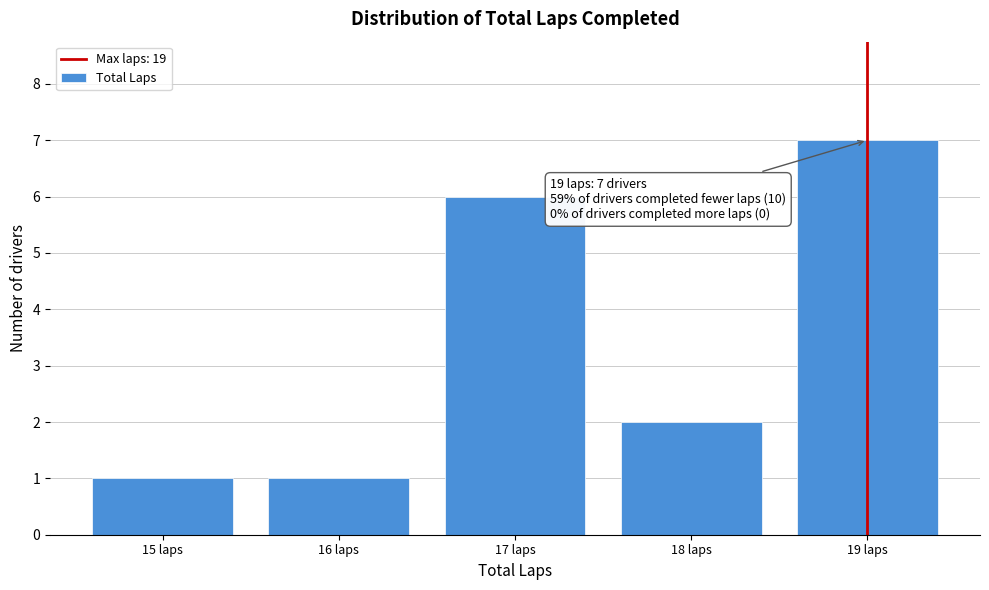

Reading left to right, transcribe all the data shown in this chart.

15 laps=1	16 laps=1	17 laps=6	18 laps=2	19 laps=7